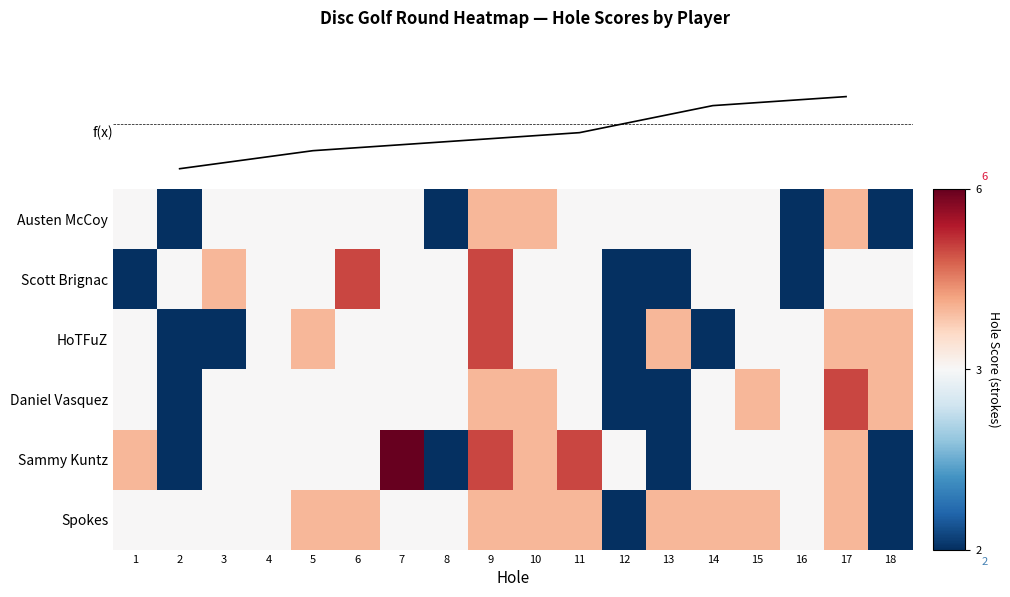

Is it true that Spokes equals 5 at 13?

False